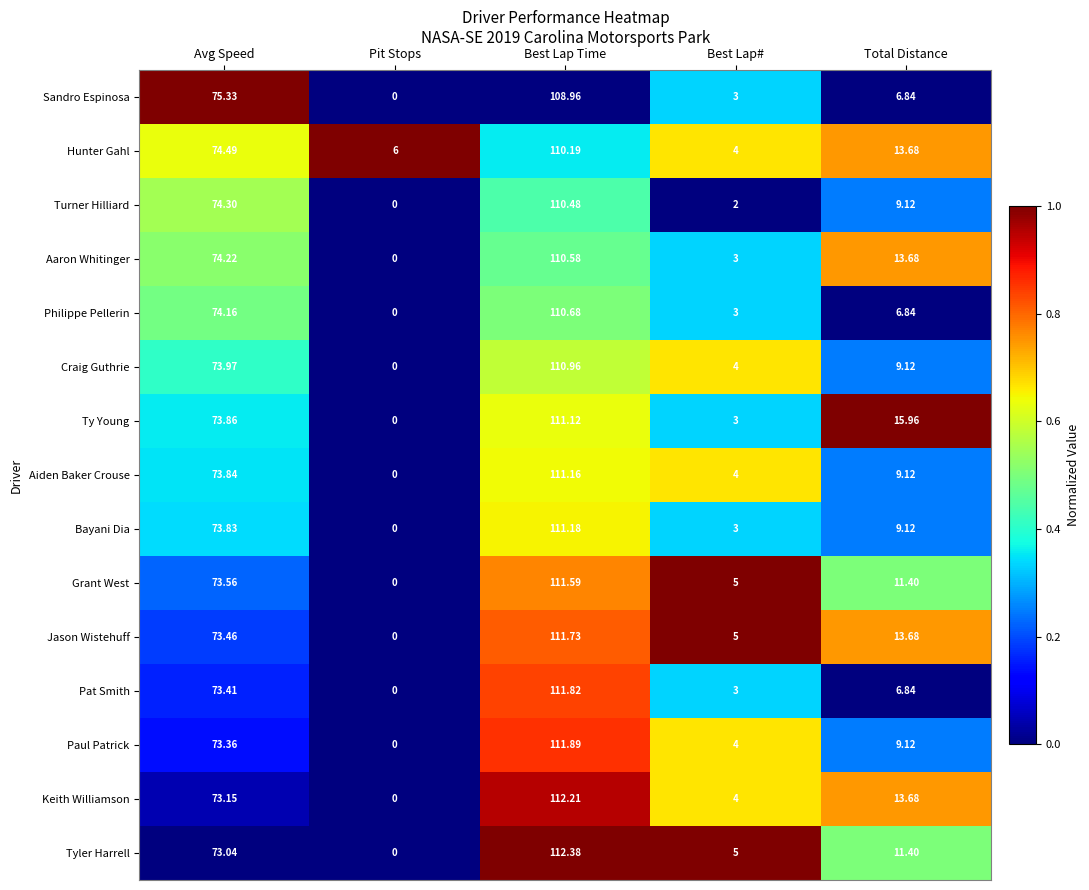

Where is Jason Wistehuff nearest to the value 55?

Avg Speed